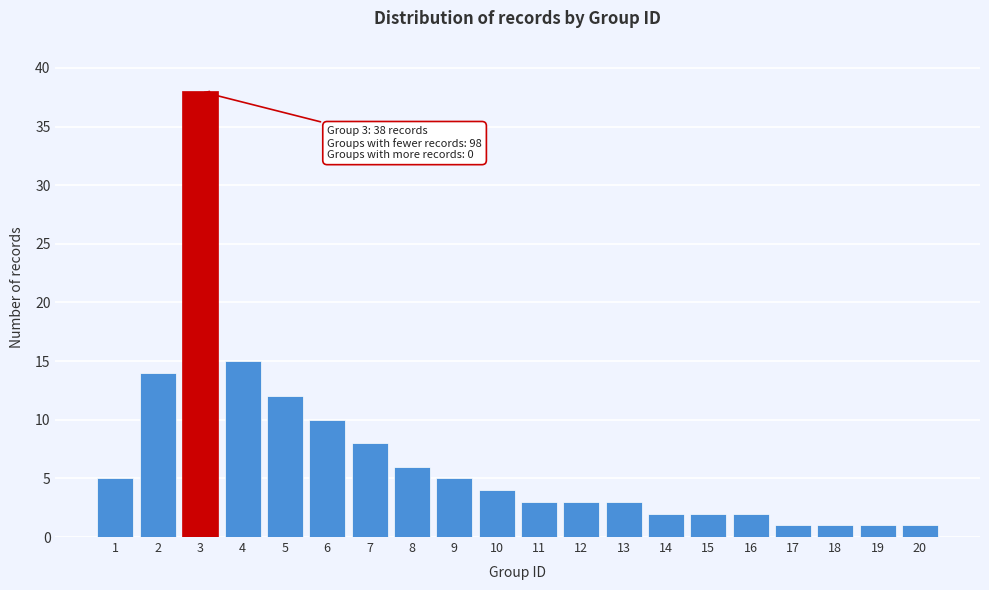

Reading left to right, extract all data points from this chart.

1=5	2=14	3=38	4=15	5=12	6=10	7=8	8=6	9=5	10=4	11=3	12=3	13=3	14=2	15=2	16=2	17=1	18=1	19=1	20=1